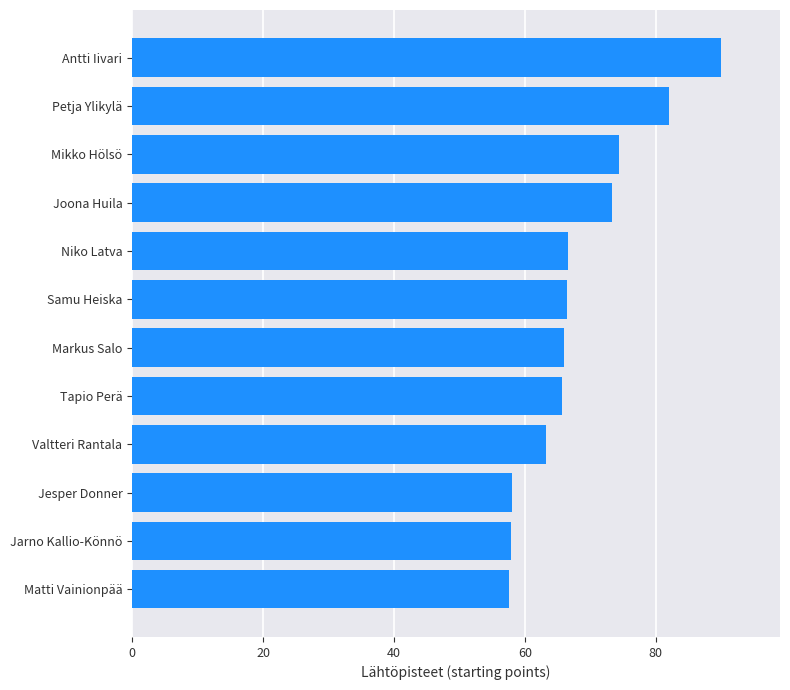

What is the difference between the maximum and minimum values?

32.3